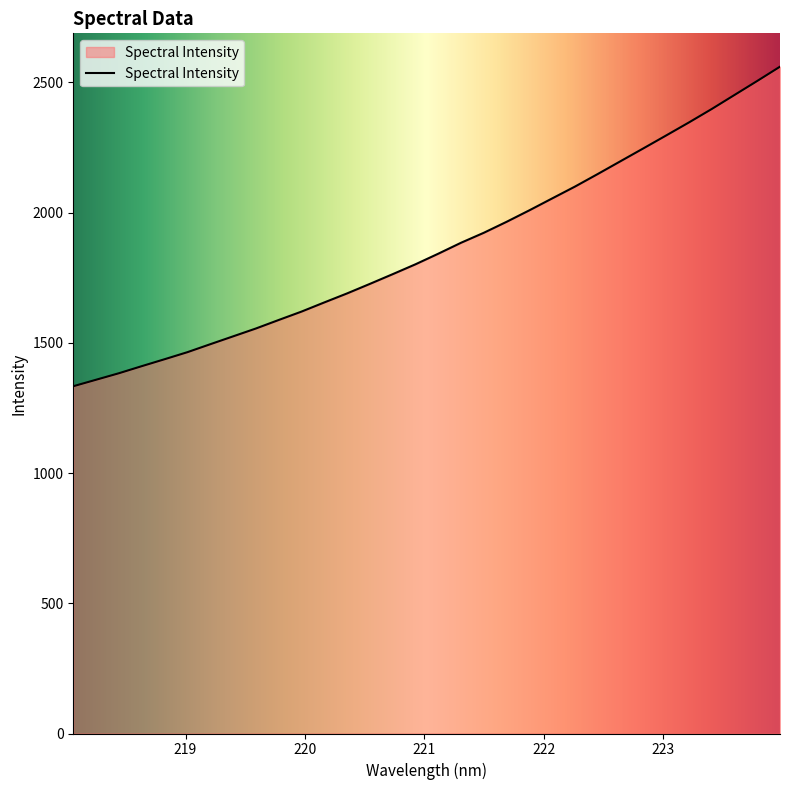

What is the maximum value shown in the chart?

2560.2